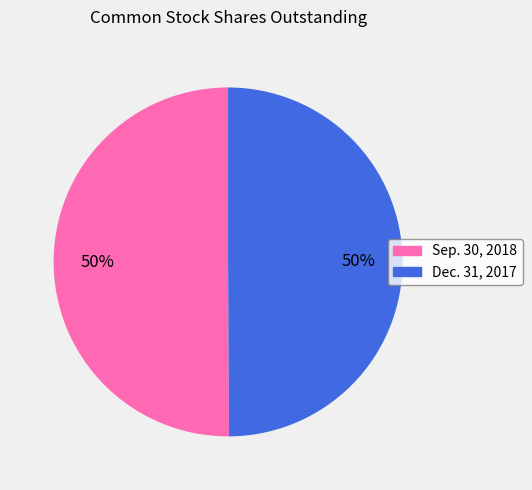

Combined, do Sep. 30, 2018 and Dec. 31, 2017 account for over 50%?

Yes